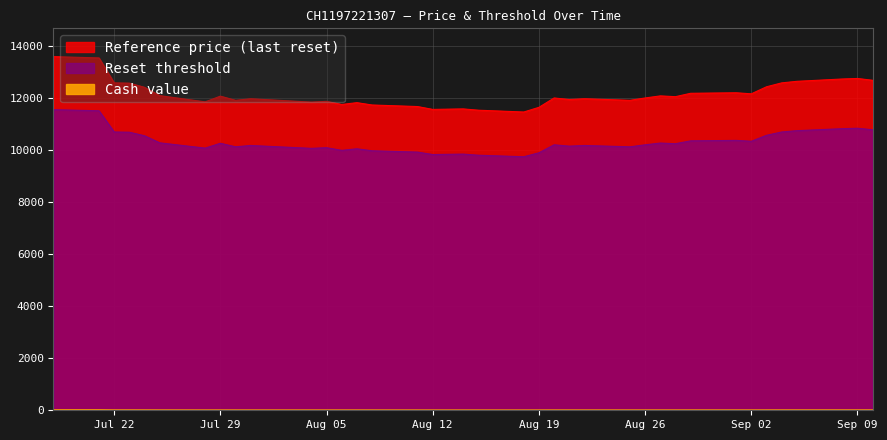

True or false: Reference price (last reset) and Cash value intersect in this chart.

False